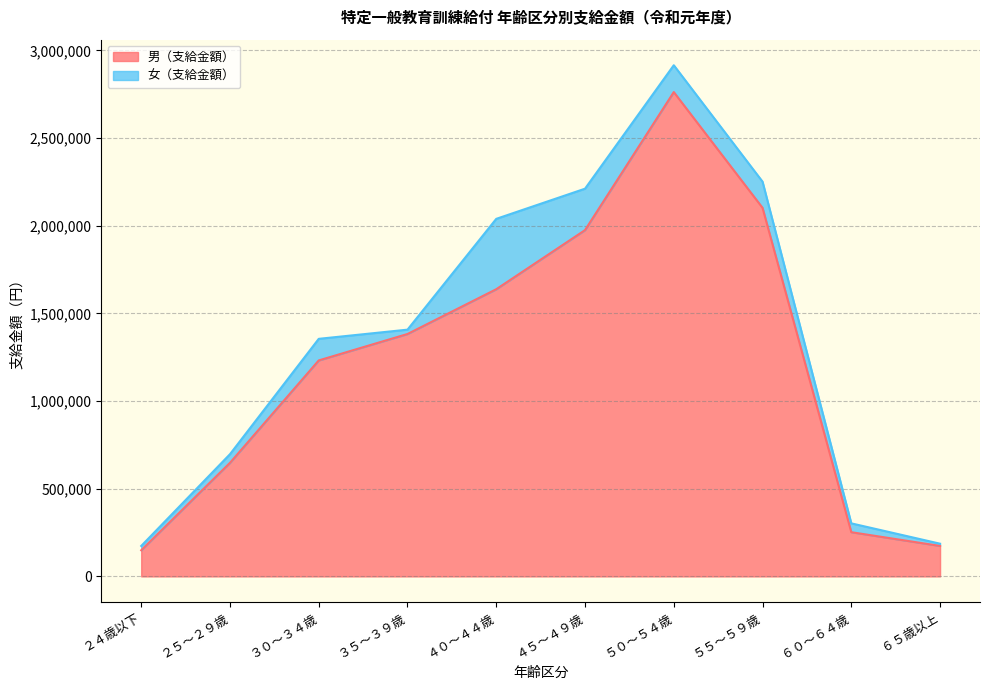

Rank the categories by value from highest to lowest.

５０～５４歳, ５５～５９歳, ４５～４９歳, ４０～４４歳, ３５～３９歳, ３０～３４歳, ２５～２９歳, ６０～６４歳, ６５歳以上, ２４歳以下